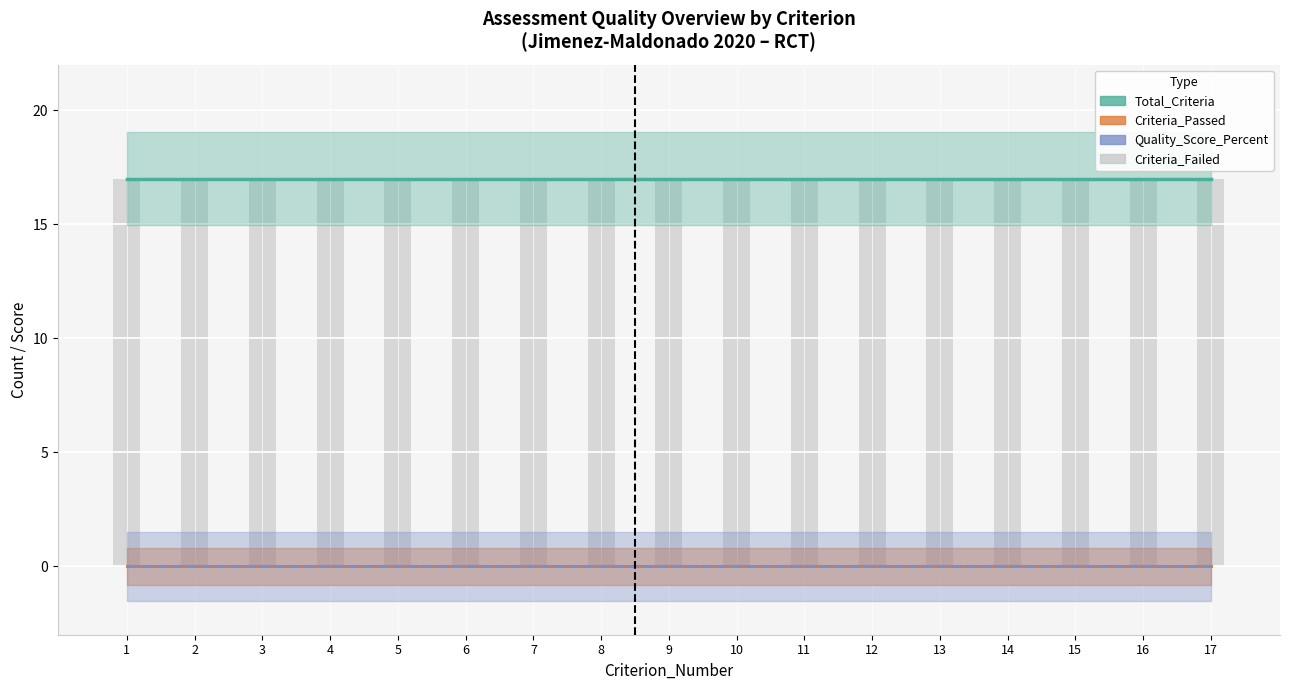

Is it true that Criteria_Passed equals 0 at 3?

True